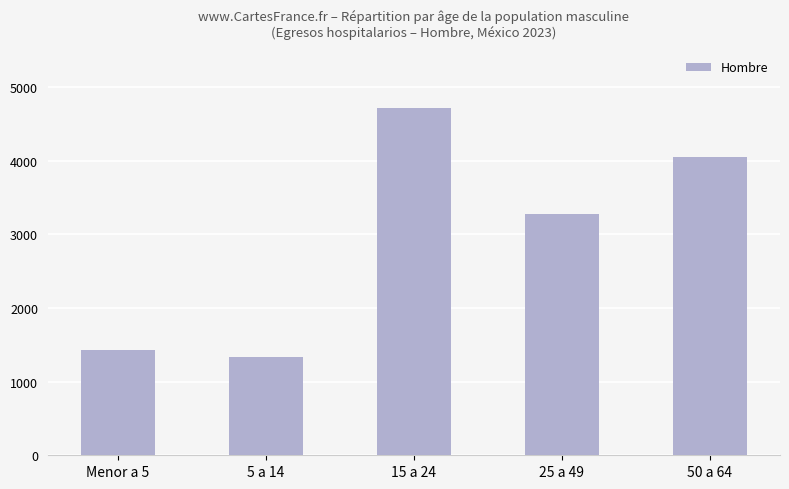

Which has a higher value, Menor a 5 or 5 a 14?

Menor a 5